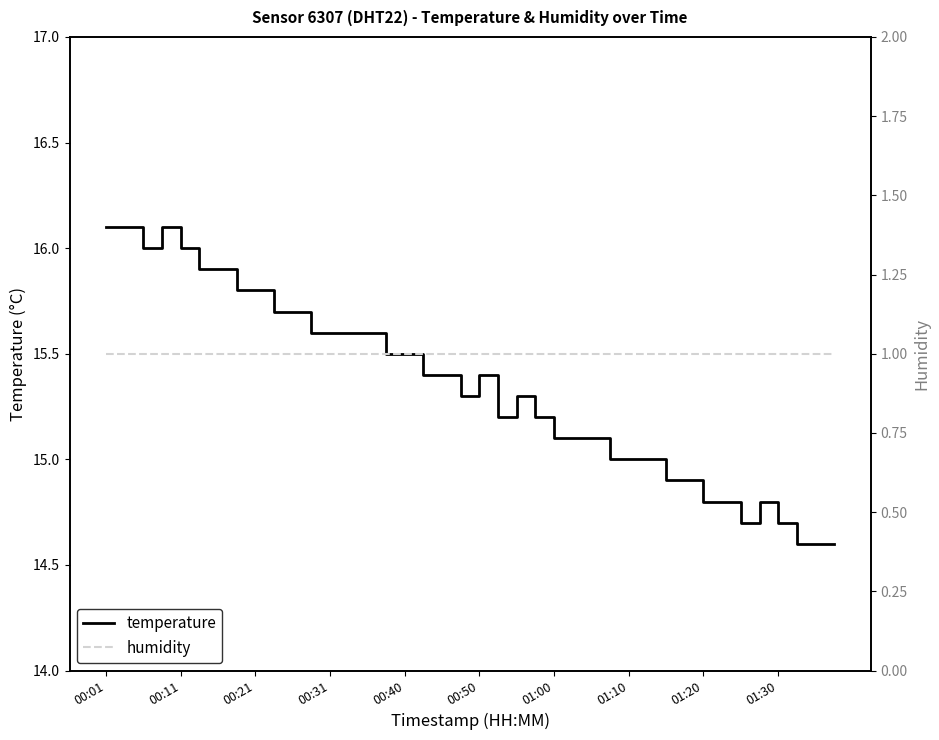

List the series in order of their overall mean, lowest first.

humidity, temperature